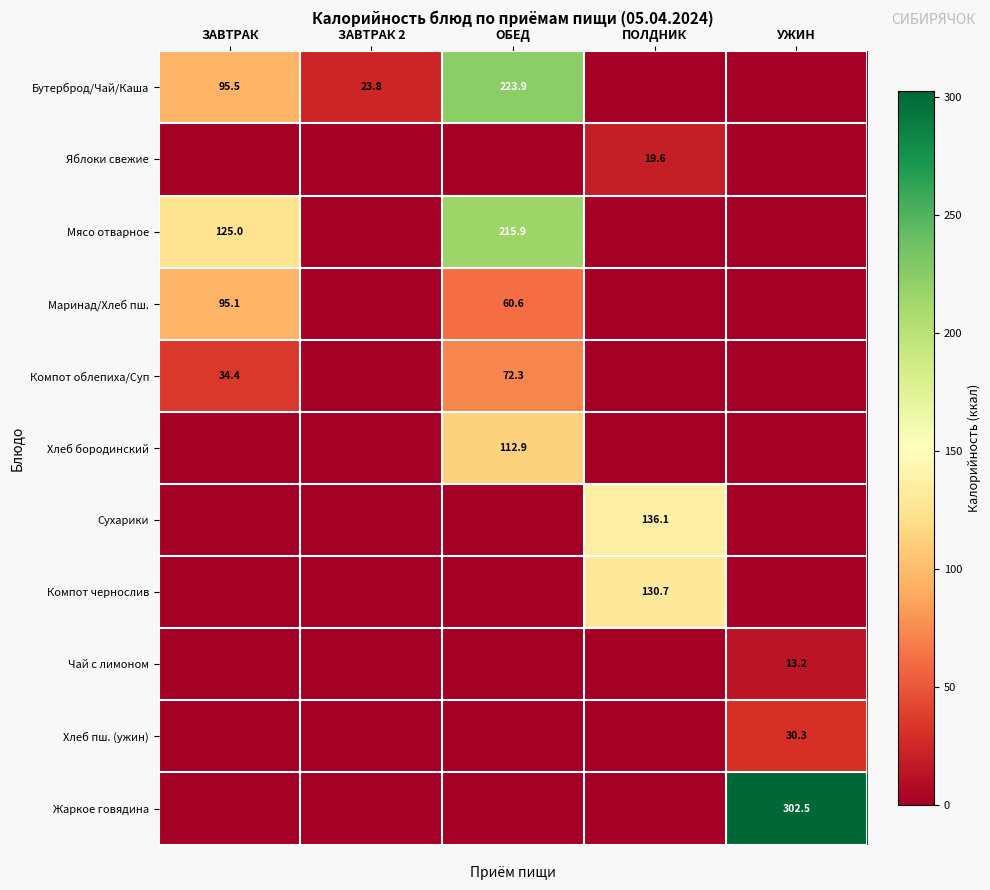

What is the sum of the Бутерброд/Чай/Каша values at ОБЕД and ЗАВТРАК?

319.4